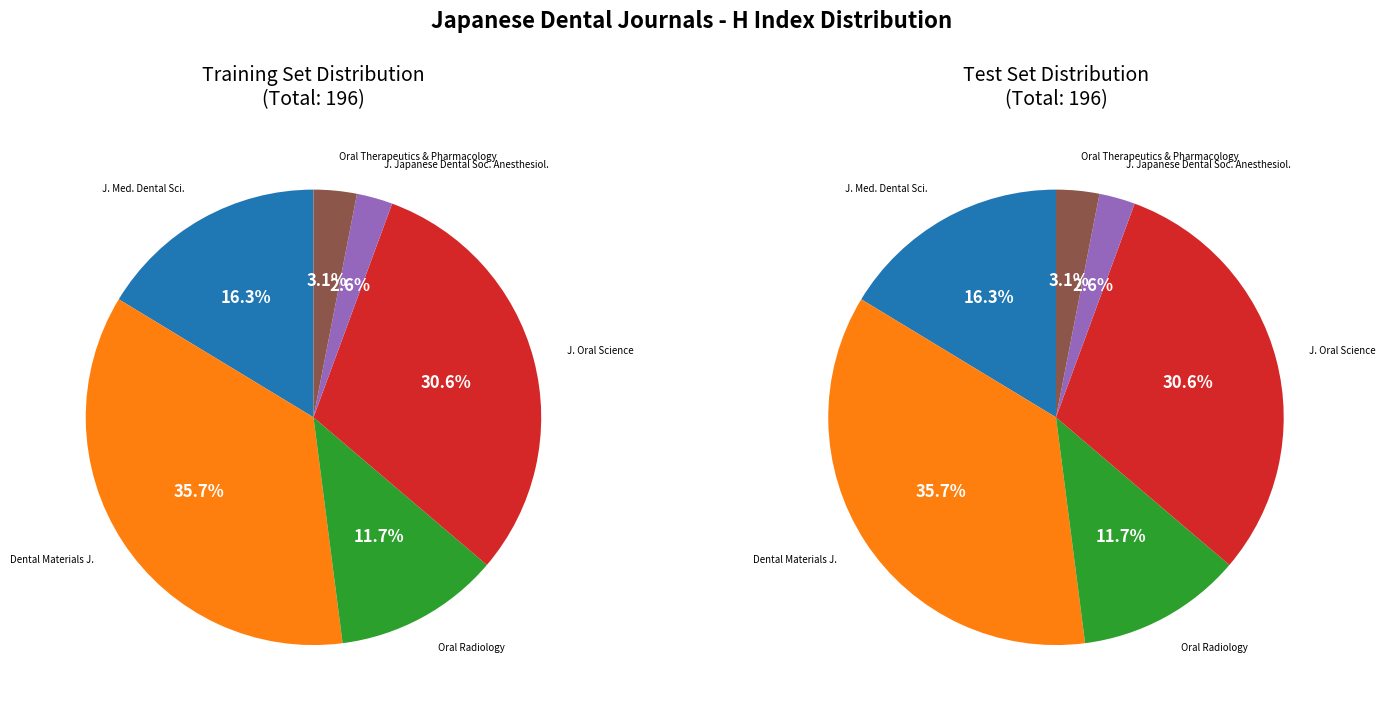

Between Dental Materials Journal and Journal of Japanese Dental Society of Anesthesiology, which is larger?

Dental Materials Journal